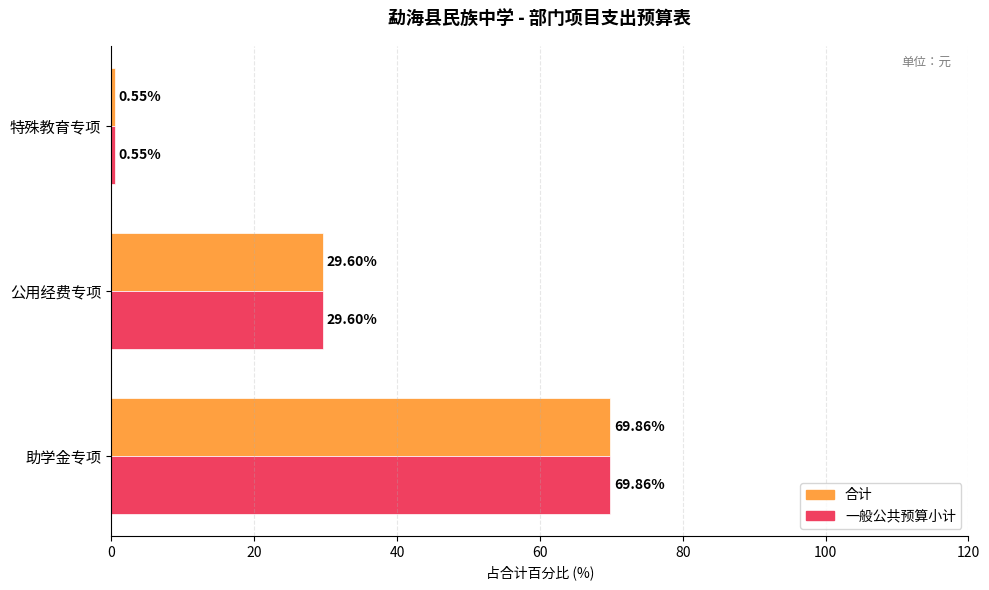

Rank the categories by 合计 value from highest to lowest.

助学金专项, 公用经费专项, 特殊教育专项